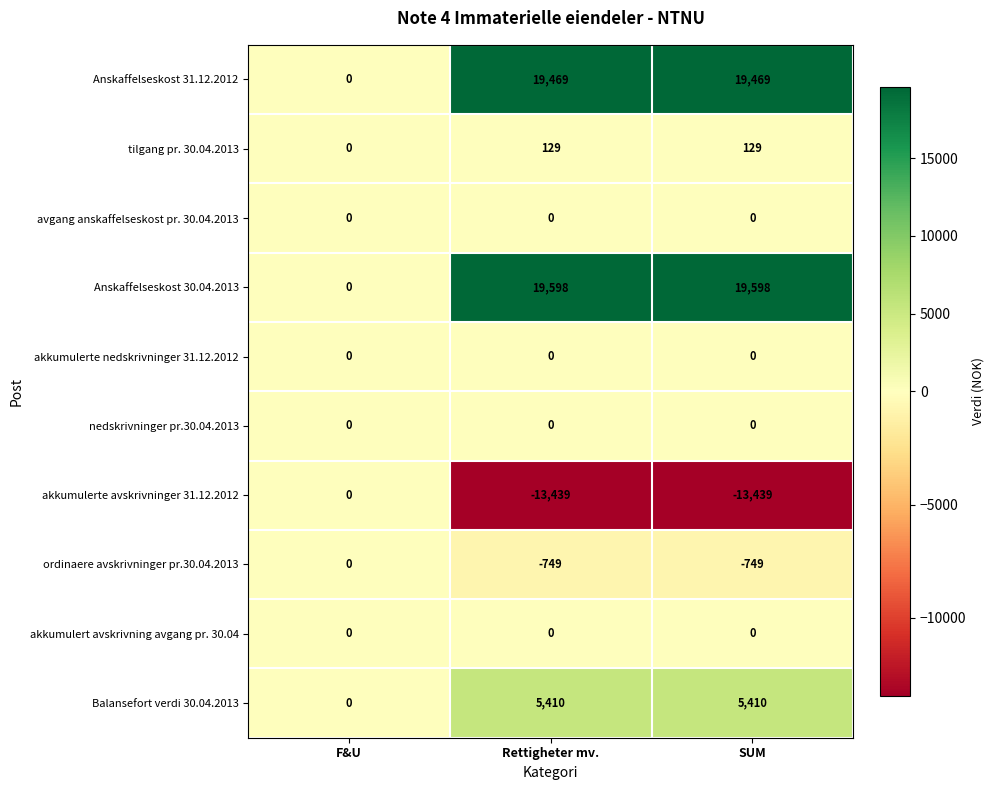

Reading left to right, what are all the values shown in this chart?

Anskaffelseskost 31.12.2012: 0	19469	19469
tilgang pr. 30.04.2013: 0	129	129
avgang anskaffelseskost pr. 30.04.2013: 0	0	0
Anskaffelseskost 30.04.2013: 0	19598	19598
akkumulerte nedskrivninger 31.12.2012: 0	0	0
nedskrivninger pr.30.04.2013: 0	0	0
akkumulerte avskrivninger 31.12.2012: 0	-13439	-13439
ordinaere avskrivninger pr.30.04.2013: 0	-749	-749
akkumulert avskrivning avgang pr. 30.04: 0	0	0
Balansefort verdi 30.04.2013: 0	5410	5410